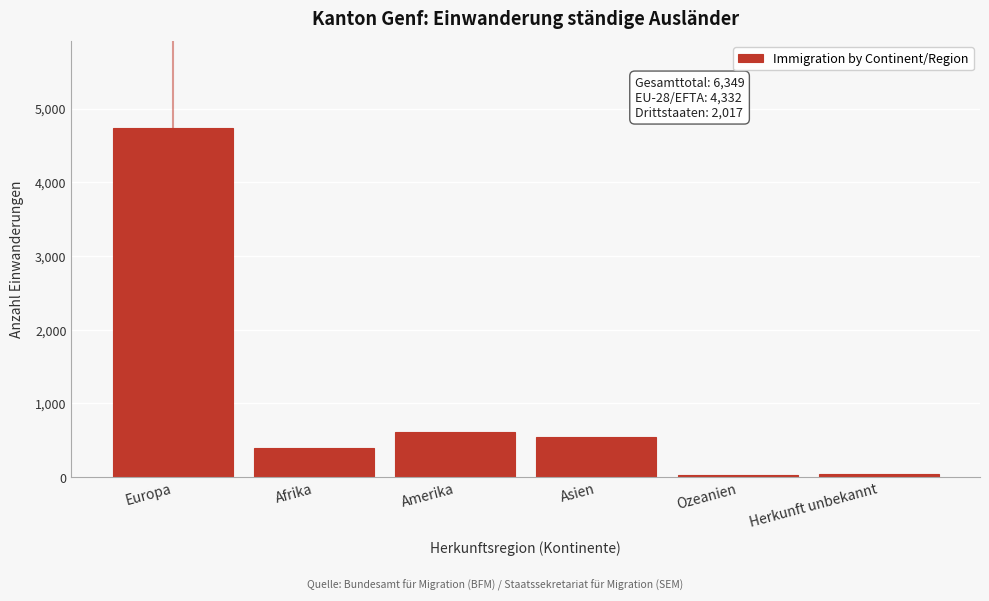

At which label is the value closest to 2379?

Amerika